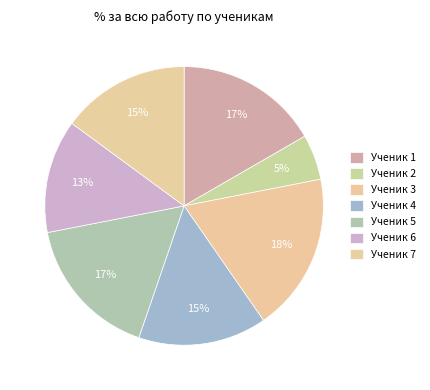

Is the sum of Ученик 6 and Ученик 1 greater than half?

No